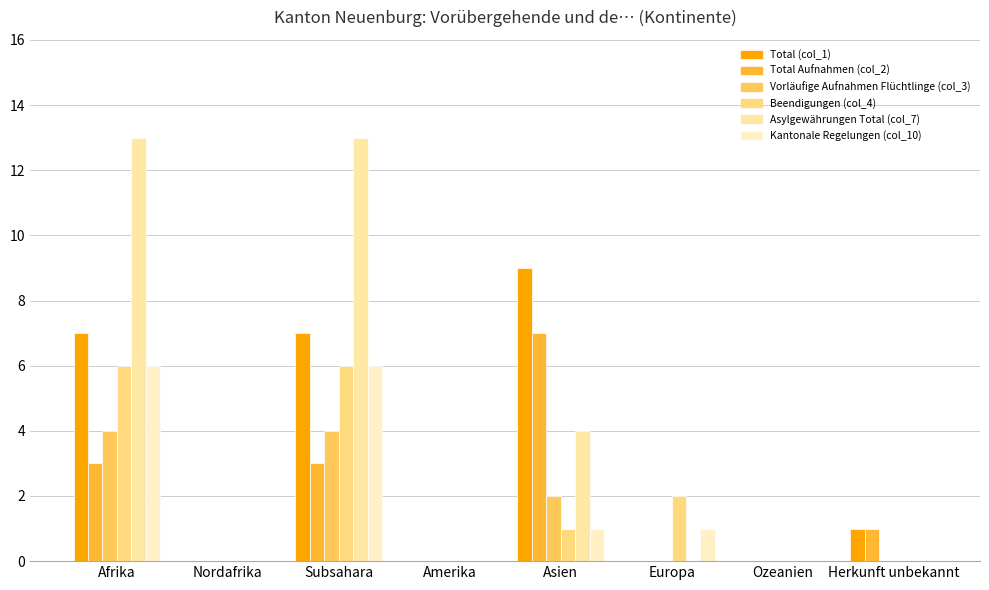

Reading left to right, what are all the values shown in this chart?

Total (col_1): Afrika=7	Nordafrika=0	Subsahara=7	Amerika=0	Asien=9	Europa=0	Ozeanien=0	Herkunft unbekannt=1
Total Aufnahmen (col_2): Afrika=3	Nordafrika=0	Subsahara=3	Amerika=0	Asien=7	Europa=0	Ozeanien=0	Herkunft unbekannt=1
Vorläufige Aufnahmen Flüchtlinge (col_3): Afrika=4	Nordafrika=0	Subsahara=4	Amerika=0	Asien=2	Europa=0	Ozeanien=0	Herkunft unbekannt=0
Beendigungen (col_4): Afrika=6	Nordafrika=0	Subsahara=6	Amerika=0	Asien=1	Europa=2	Ozeanien=0	Herkunft unbekannt=0
Asylgewährungen Total (col_7): Afrika=13	Nordafrika=0	Subsahara=13	Amerika=0	Asien=4	Europa=0	Ozeanien=0	Herkunft unbekannt=0
Kantonale Regelungen (col_10): Afrika=6	Nordafrika=0	Subsahara=6	Amerika=0	Asien=1	Europa=1	Ozeanien=0	Herkunft unbekannt=0